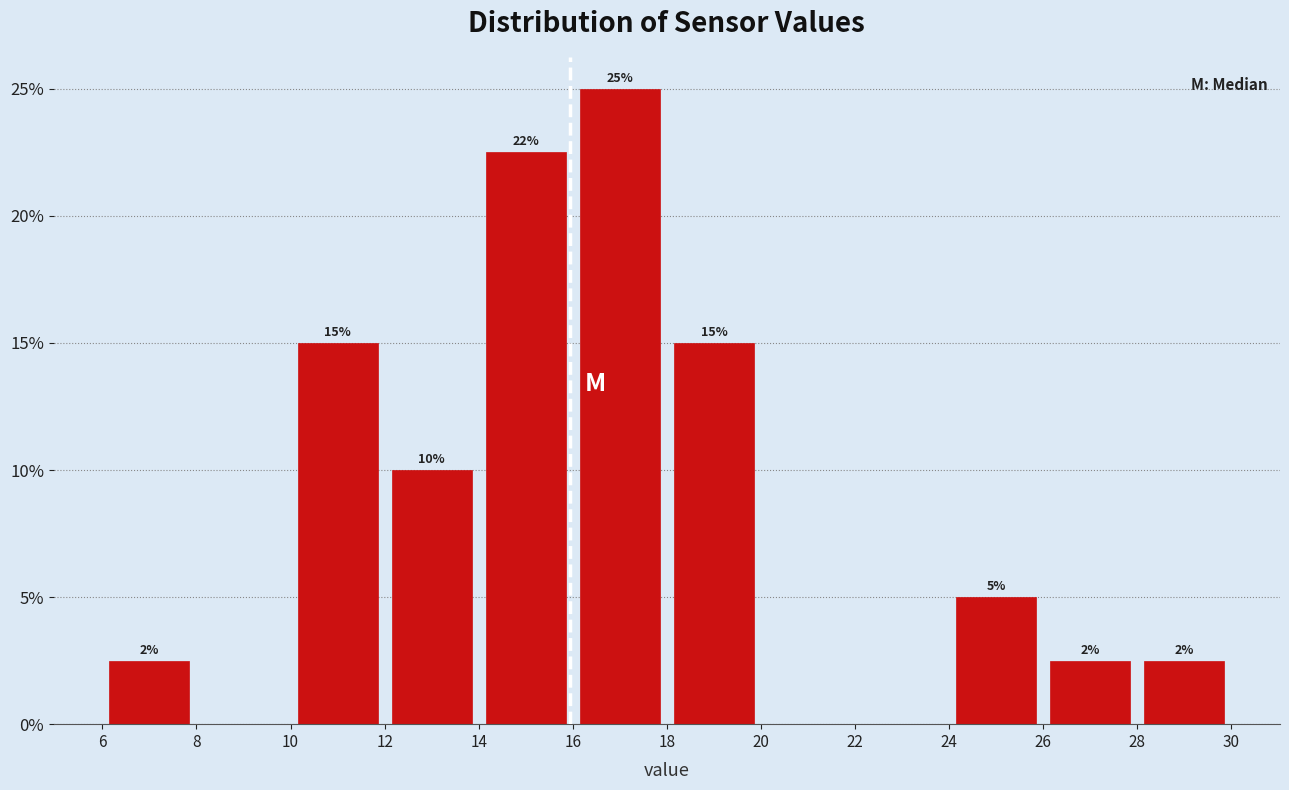

Which range on the x-axis has the tallest bar?

16 to 18